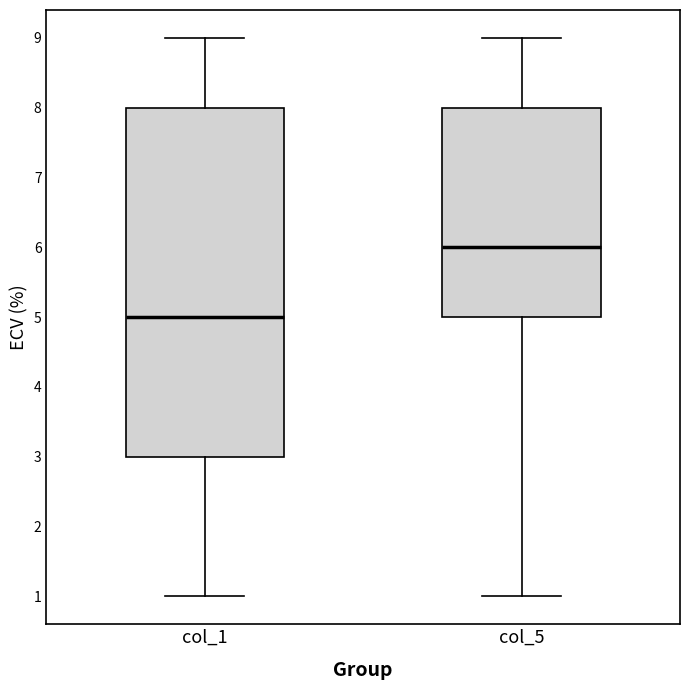

Which box's median line is the lowest?

col_1